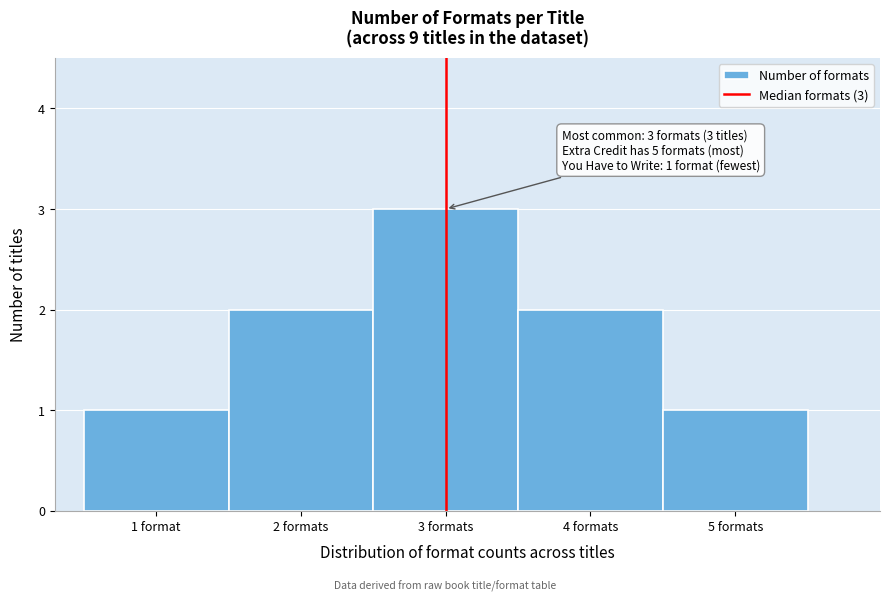

Reading left to right, extract all data points from this chart.

1	2	3	2	1